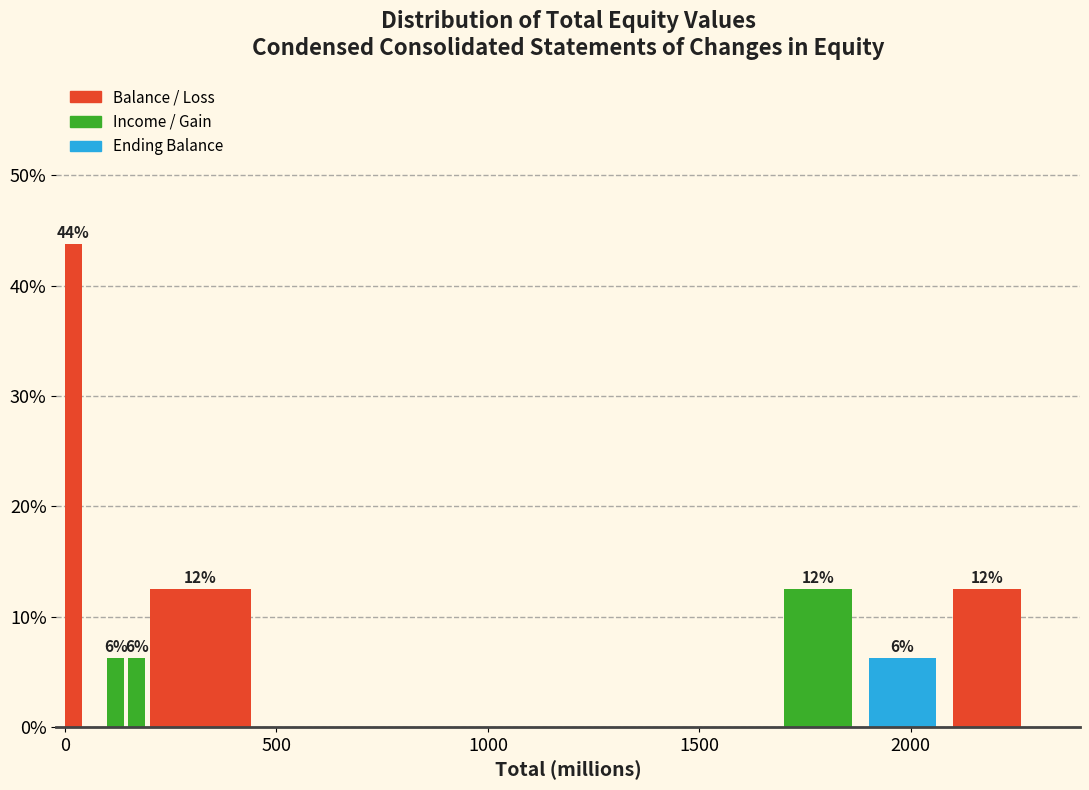

Read against the x-axis, roughly where is the centre of the tallest bar?

0